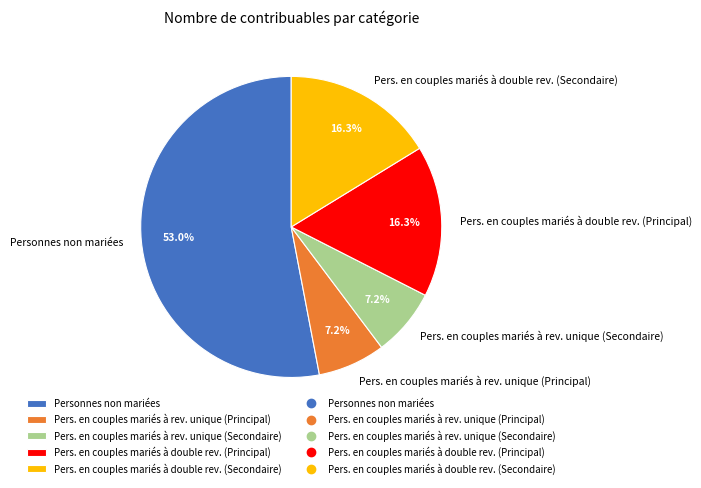

Which slice represents more than half of the pie?

Personnes non mariées